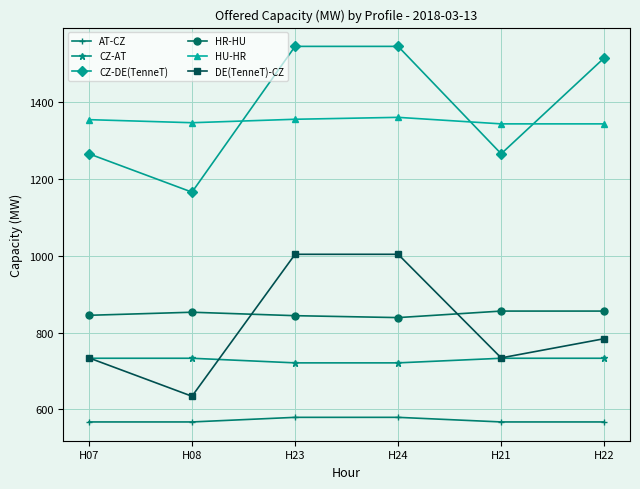

Read the CZ-DE(TenneT) value at H07.

1266